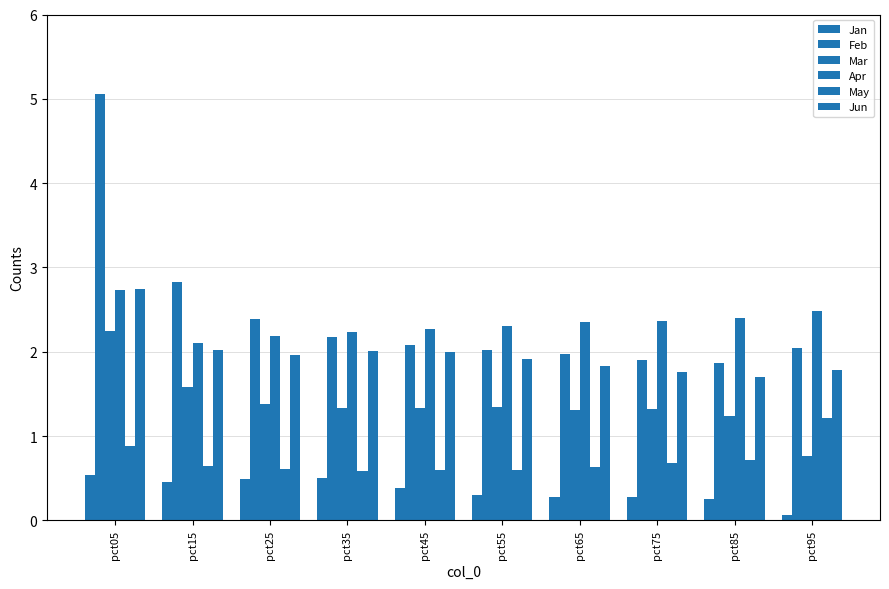

Is the value of Apr at pct55 greater than the value of Mar at pct25?

Yes